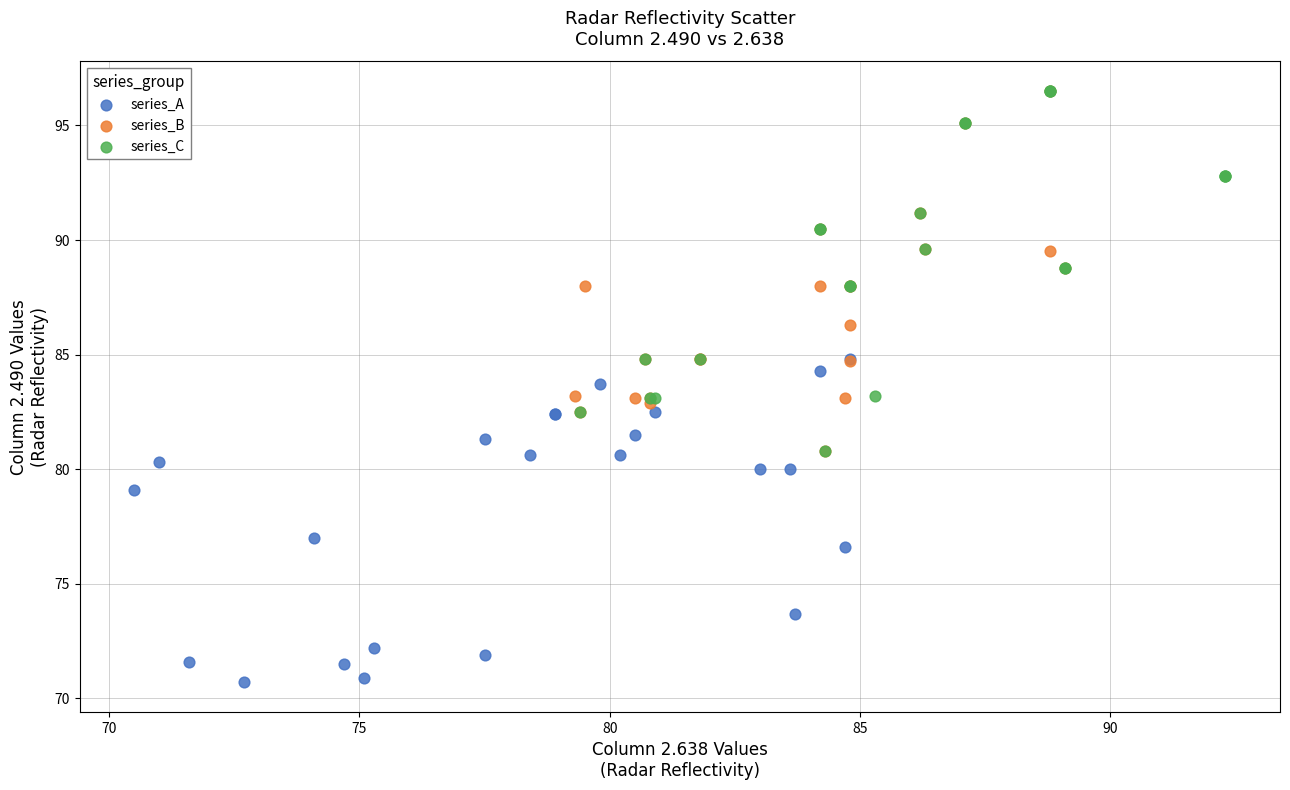

Which series contains the lowest Y value?

series_A